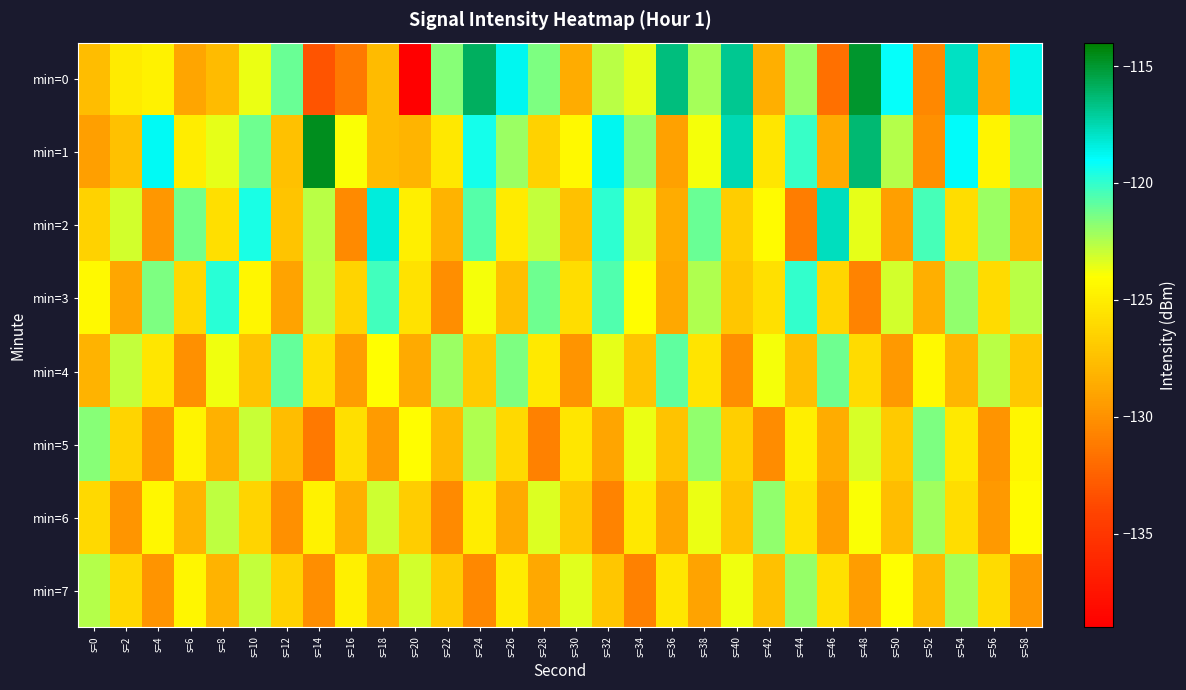

Count the number of categories in the chart.

30